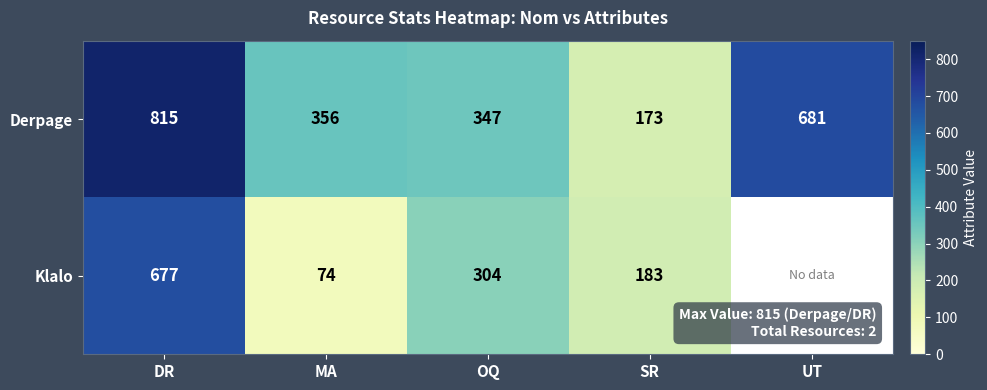

What is the average value of the Derpage series?

474